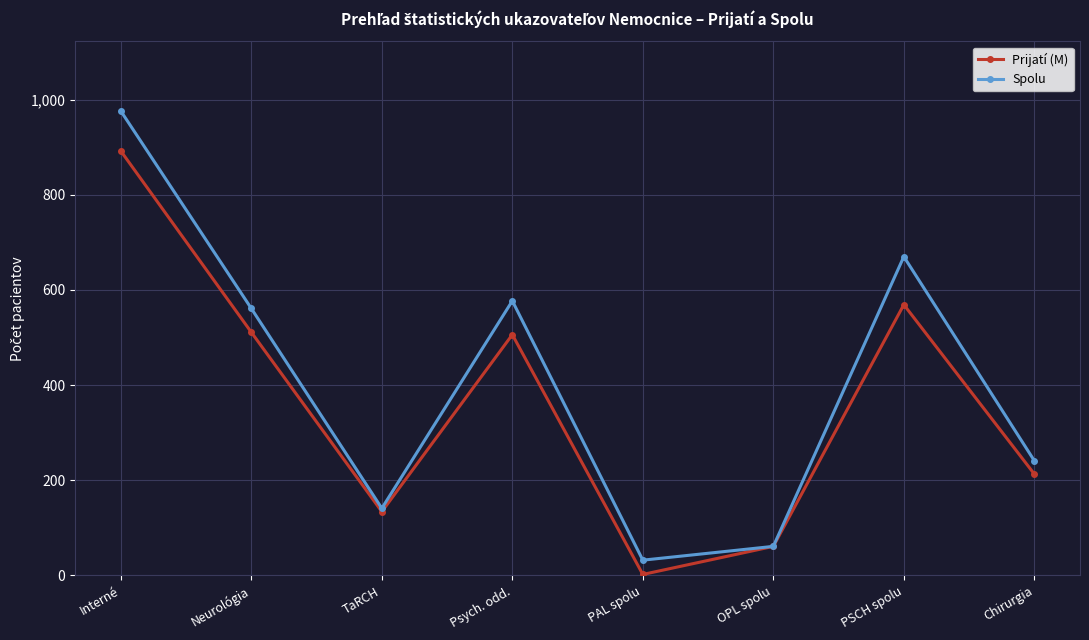

What is the difference between the highest and lowest values at Neurológia?

50